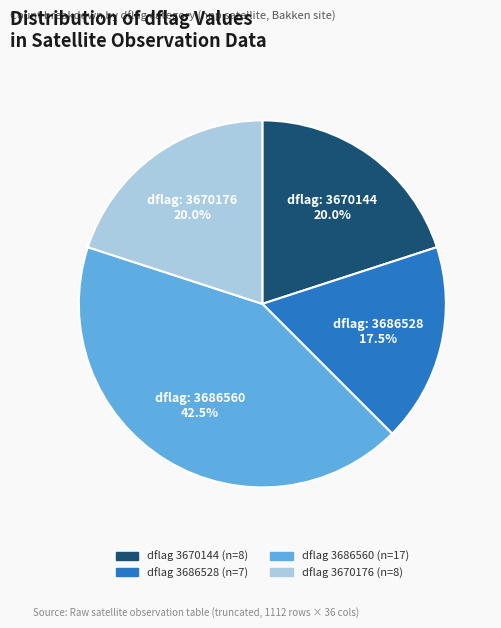

Is there any slice that represents more than half of the pie?

No